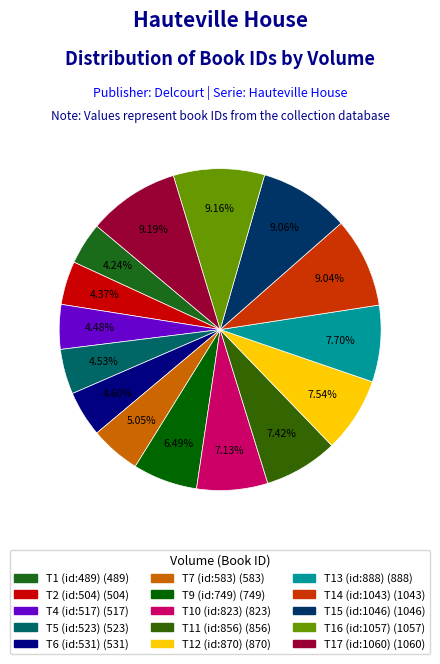

How many slices are in this pie chart?

15